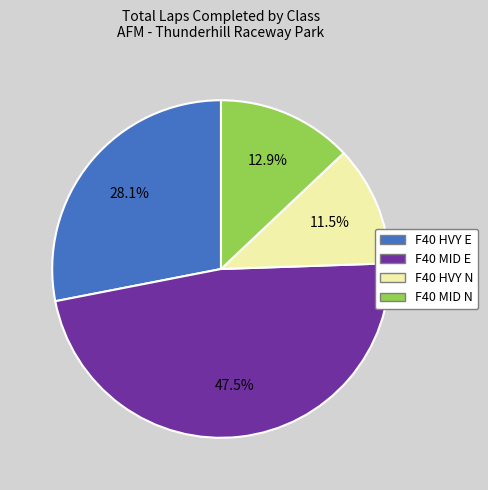

Which slice is the smallest?

F40 HVY N